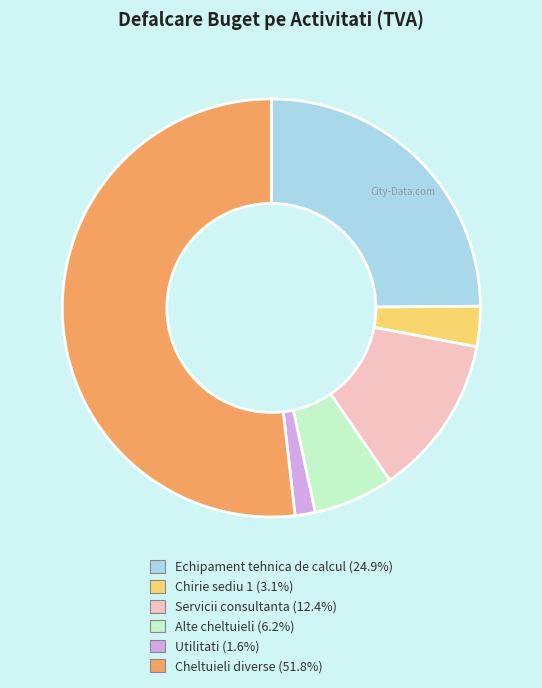

Is there any slice that represents more than half of the pie?

Yes